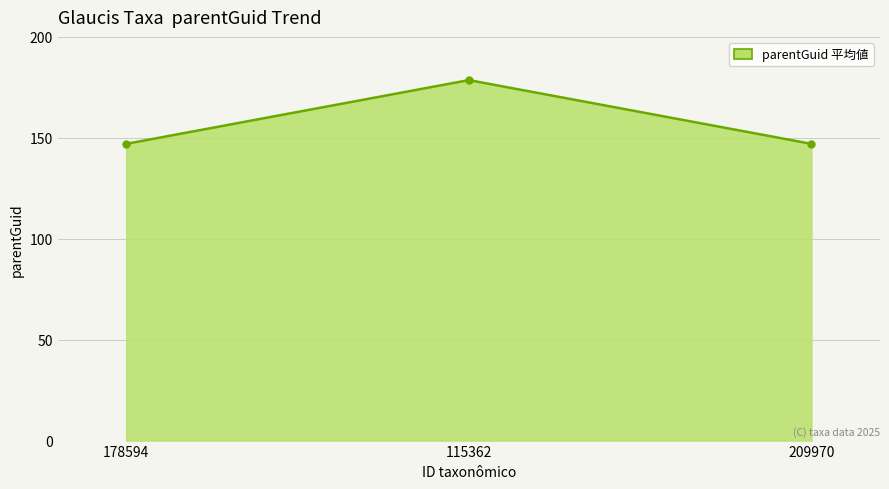

Approximately how many times larger is the value at 115362 compared to 178594?

1.2